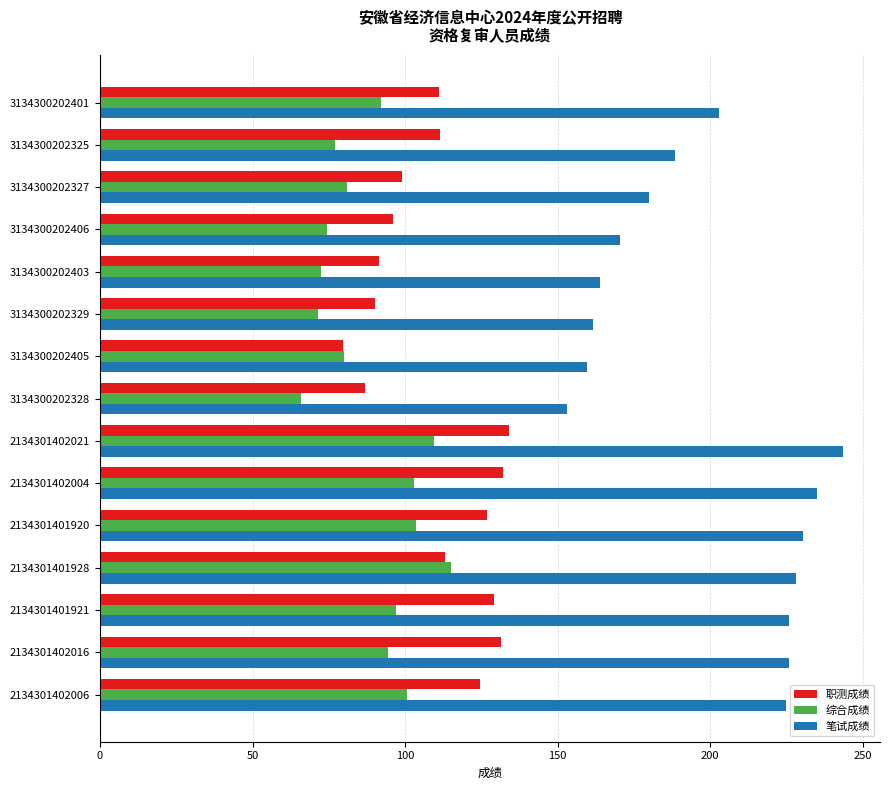

What is the greatest value displayed?

243.5